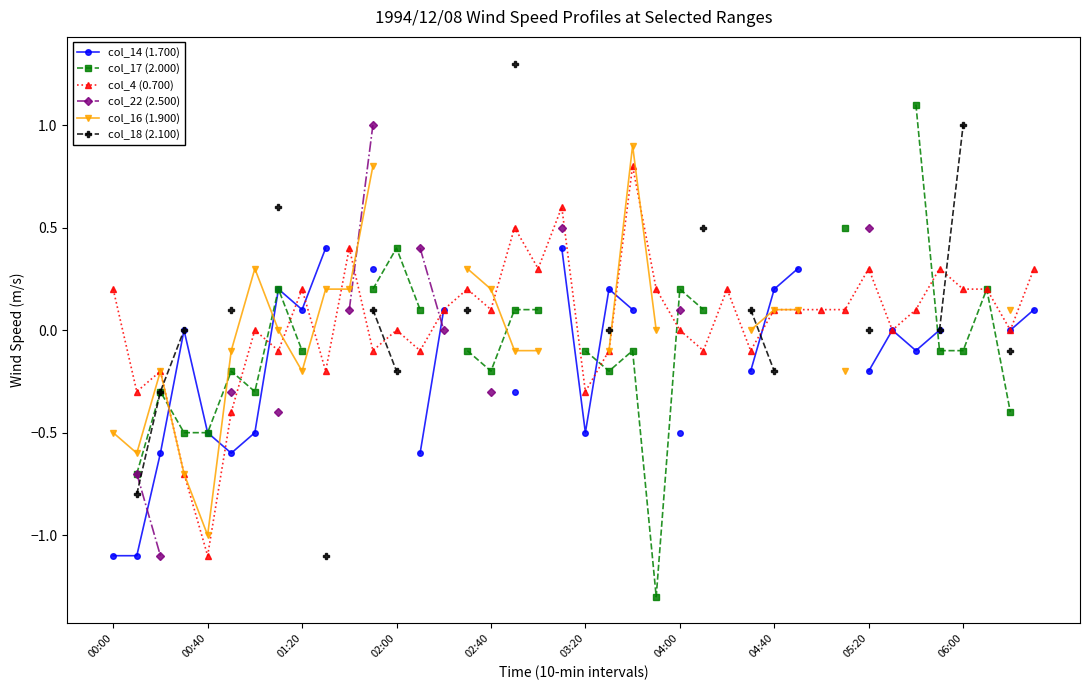

What is the highest value of the col_4 (0.700) series?

0.8